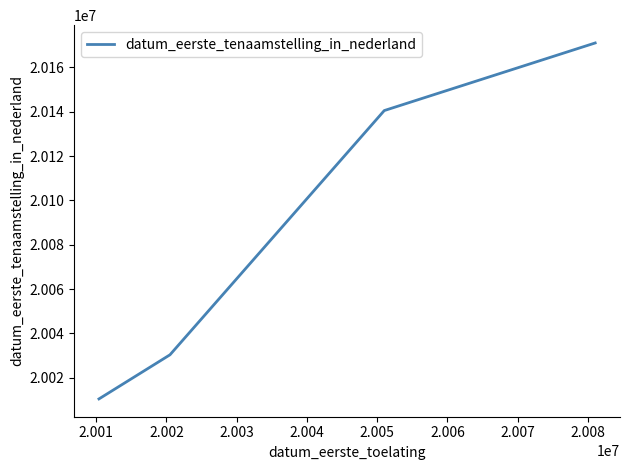

What is the maximum value shown in the chart?

20171030